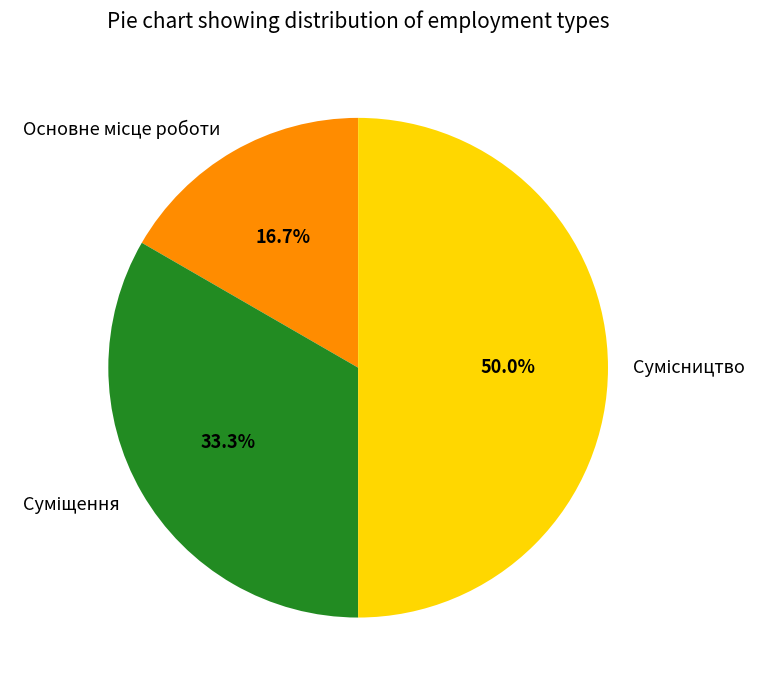

Is it true that Суміщення is 21% of the pie?

False